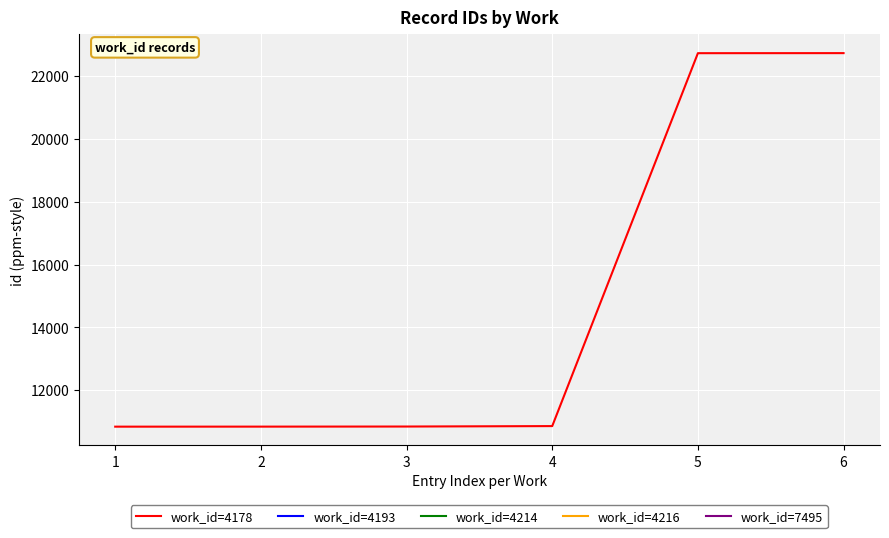

What is the sum of the values at 3 and 5?

33591